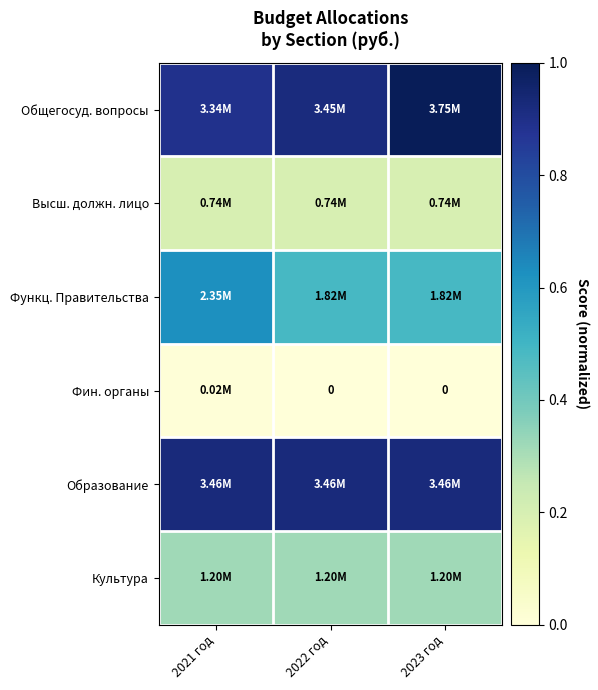

How many data points does each series have?

3